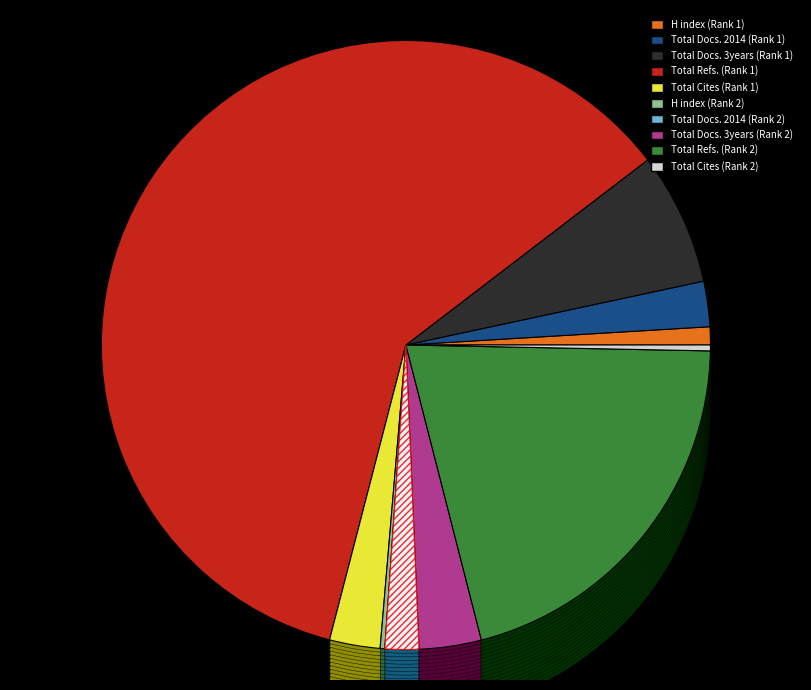

To the nearest percent, what is the difference between the largest and smallest slice percentages?

60%